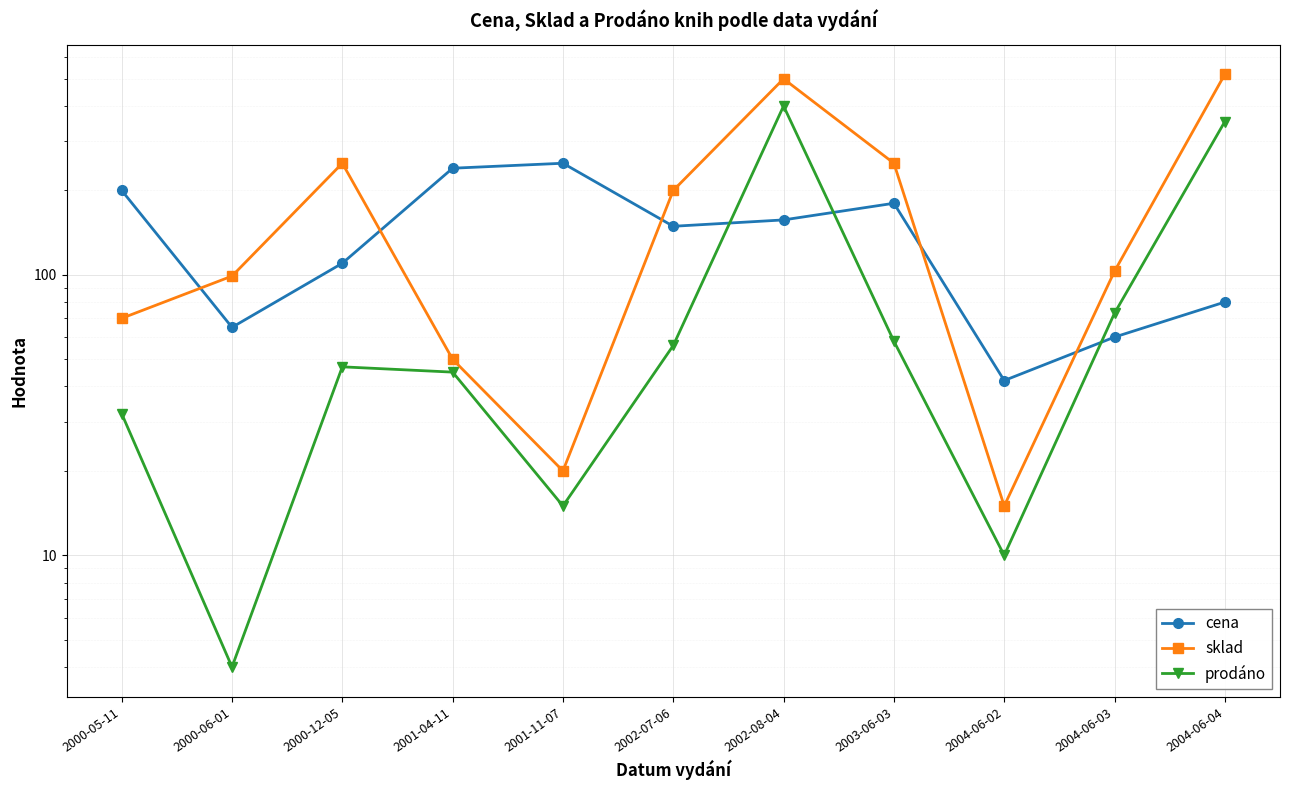

What is the sum of the cena values at 2000-06-01 and 2001-04-11?

305